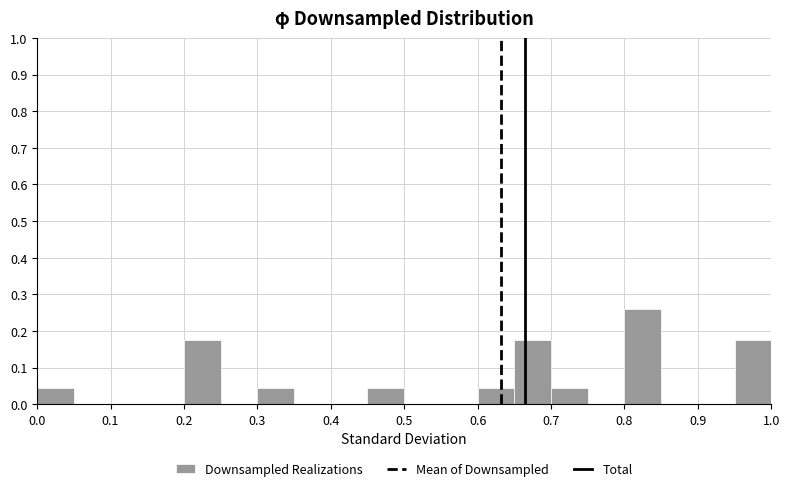

Reading left to right, transcribe this chart: for each bar, give the range it covers on the x-axis and its height. The values are not printed on the chart, so give them approximately, as read against the axis.

0.00 to 0.05: 0.04
0.05 to 0.10: 0
0.10 to 0.15: 0
0.15 to 0.20: 0
0.20 to 0.25: 0.17
0.25 to 0.30: 0
0.30 to 0.35: 0.04
0.35 to 0.40: 0
0.40 to 0.45: 0
0.45 to 0.50: 0.04
0.50 to 0.55: 0
0.55 to 0.60: 0
0.60 to 0.65: 0.04
0.65 to 0.70: 0.17
0.70 to 0.75: 0.04
0.75 to 0.80: 0
0.80 to 0.85: 0.26
0.85 to 0.90: 0
0.90 to 0.95: 0
0.95 to 1.00: 0.17